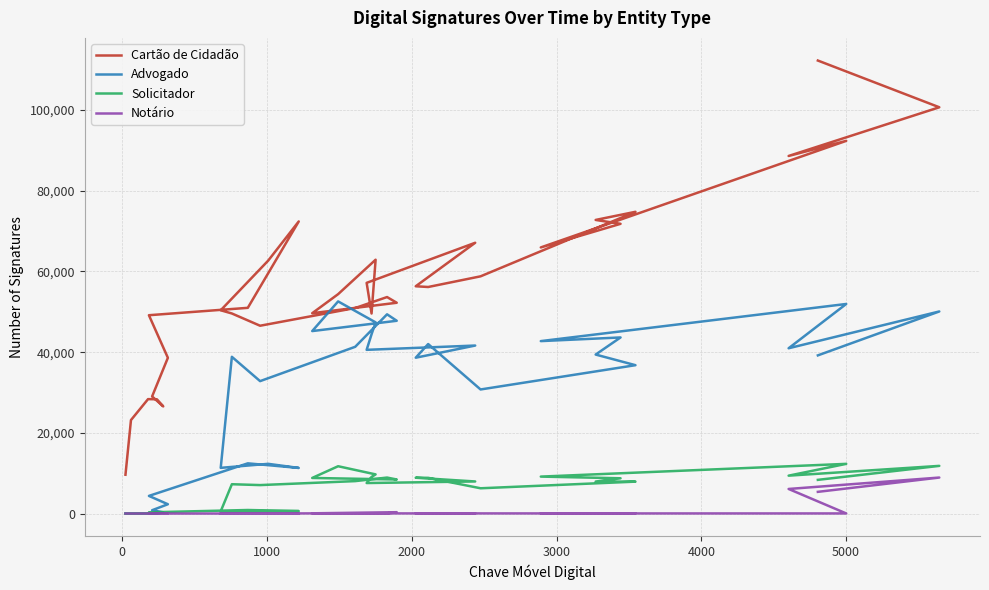

How many values in the Cartão de Cidadão series exceed 54384?

16